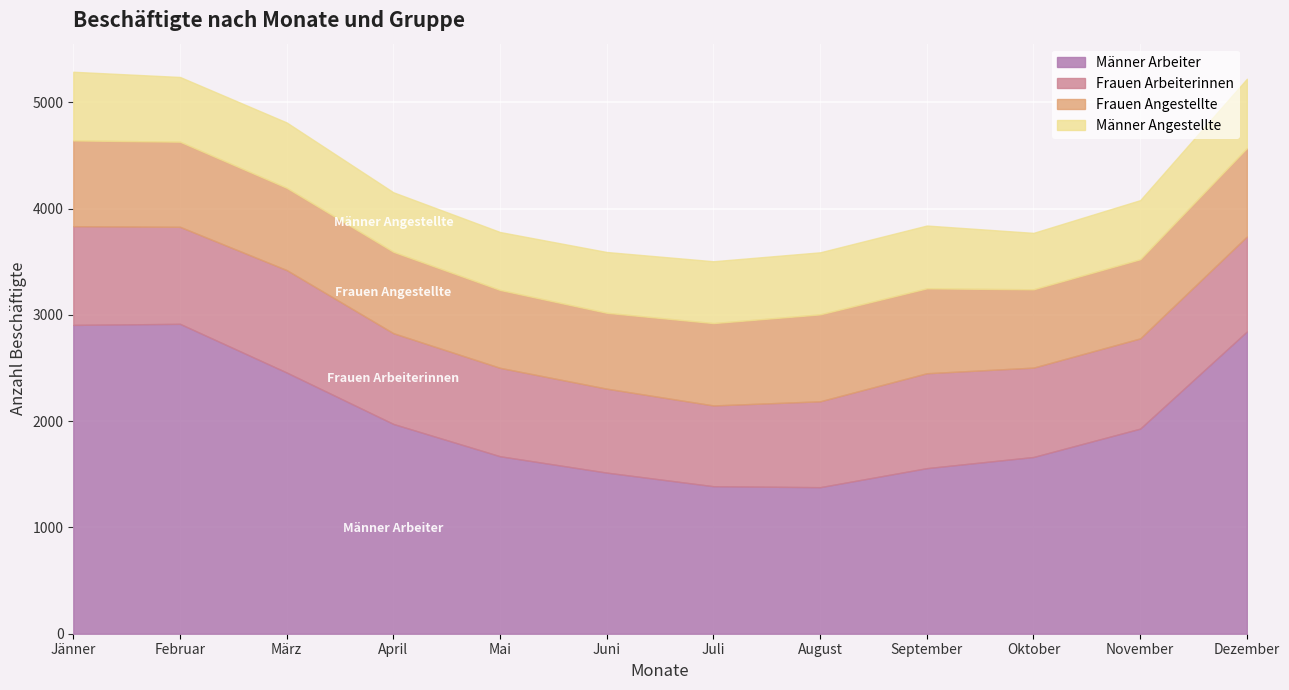

True or false: Männer Arbeiter and Frauen Arbeiterinnen intersect in this chart.

False